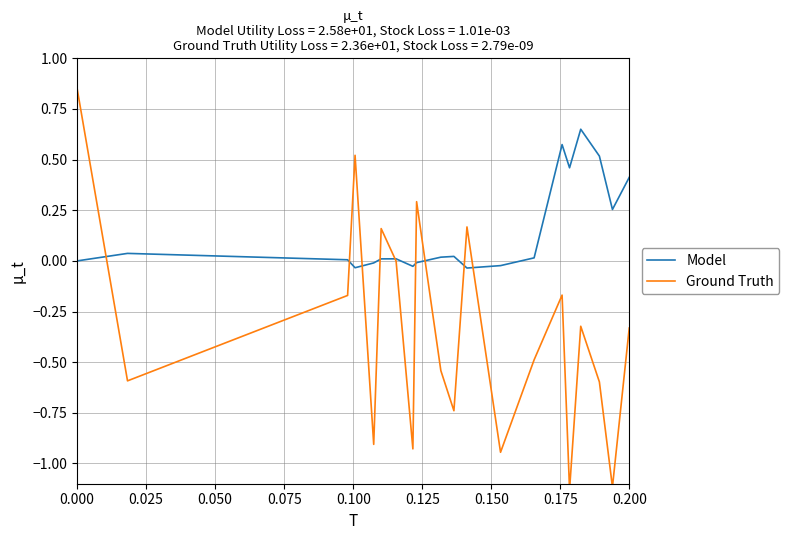

What is the label of the 2nd point from the left?

0.025